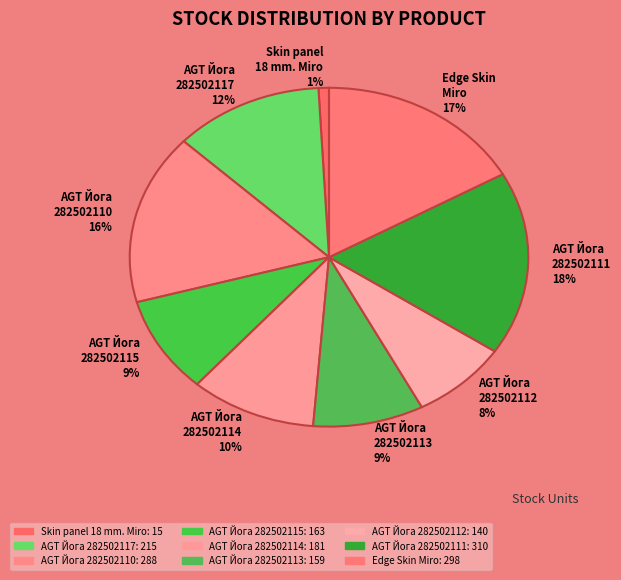

Combined, do AGT Йога 282502112 8% and AGT Йога 282502114 10% account for over 50%?

No